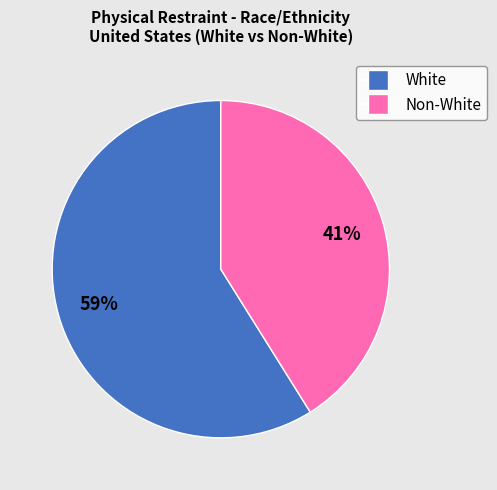

To the nearest percent, what is the difference between the largest and smallest slice percentages?

18%